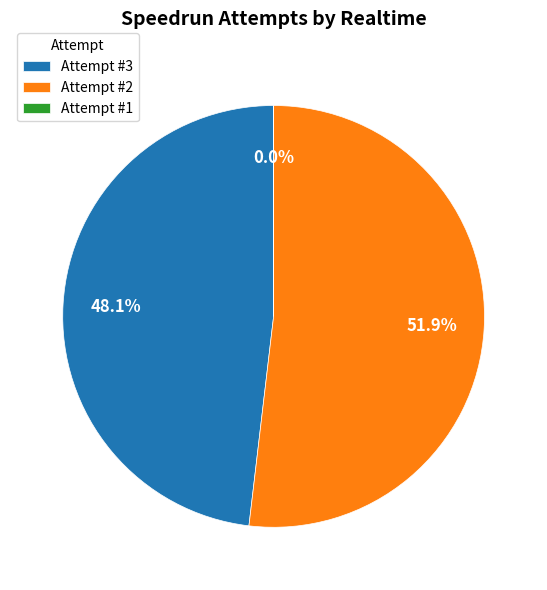

To the nearest percent, what is the average slice percentage?

33%